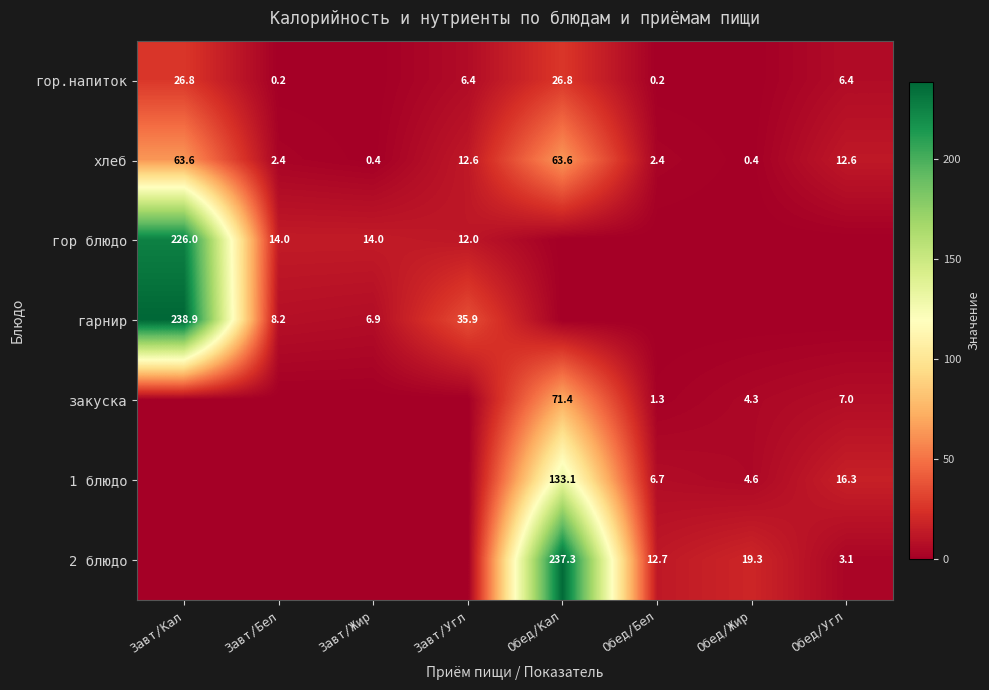

Is the value of гор блюдо at Завт/Жир greater than the value of закуска at Обед/Жир?

Yes